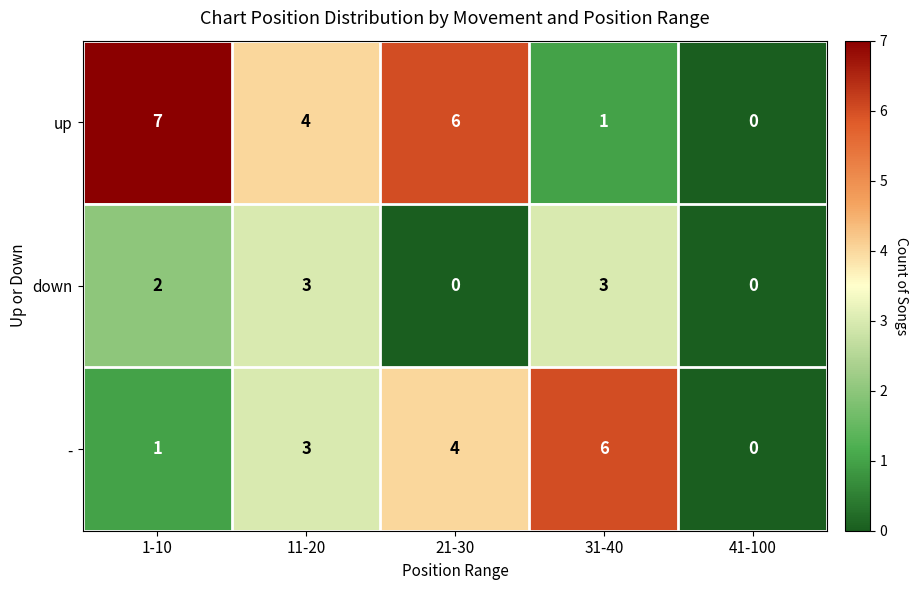

Count the up values in the range 1 to 6.

3